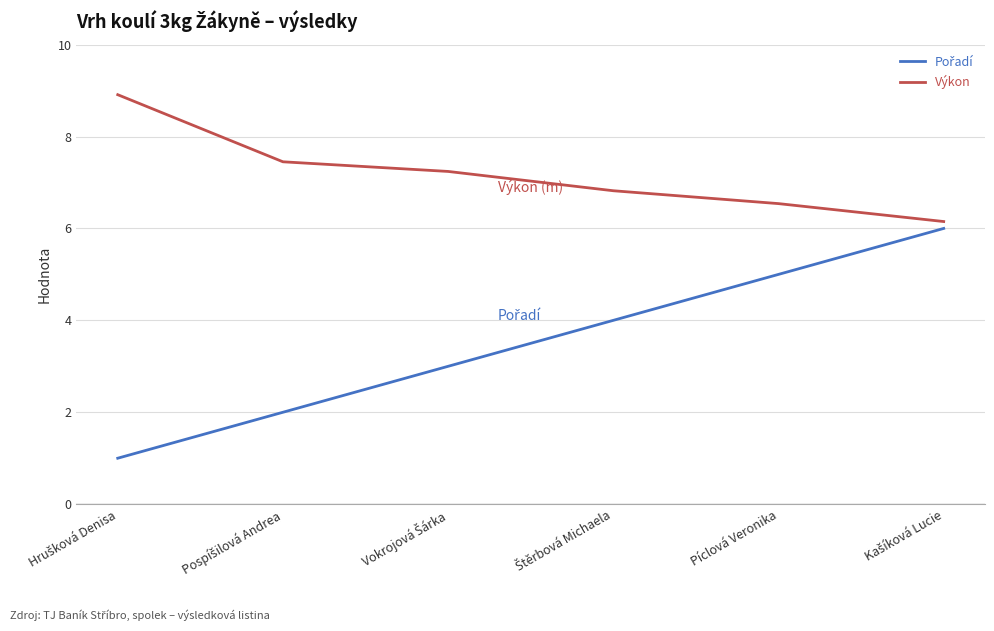

What is the greatest value displayed?

8.9